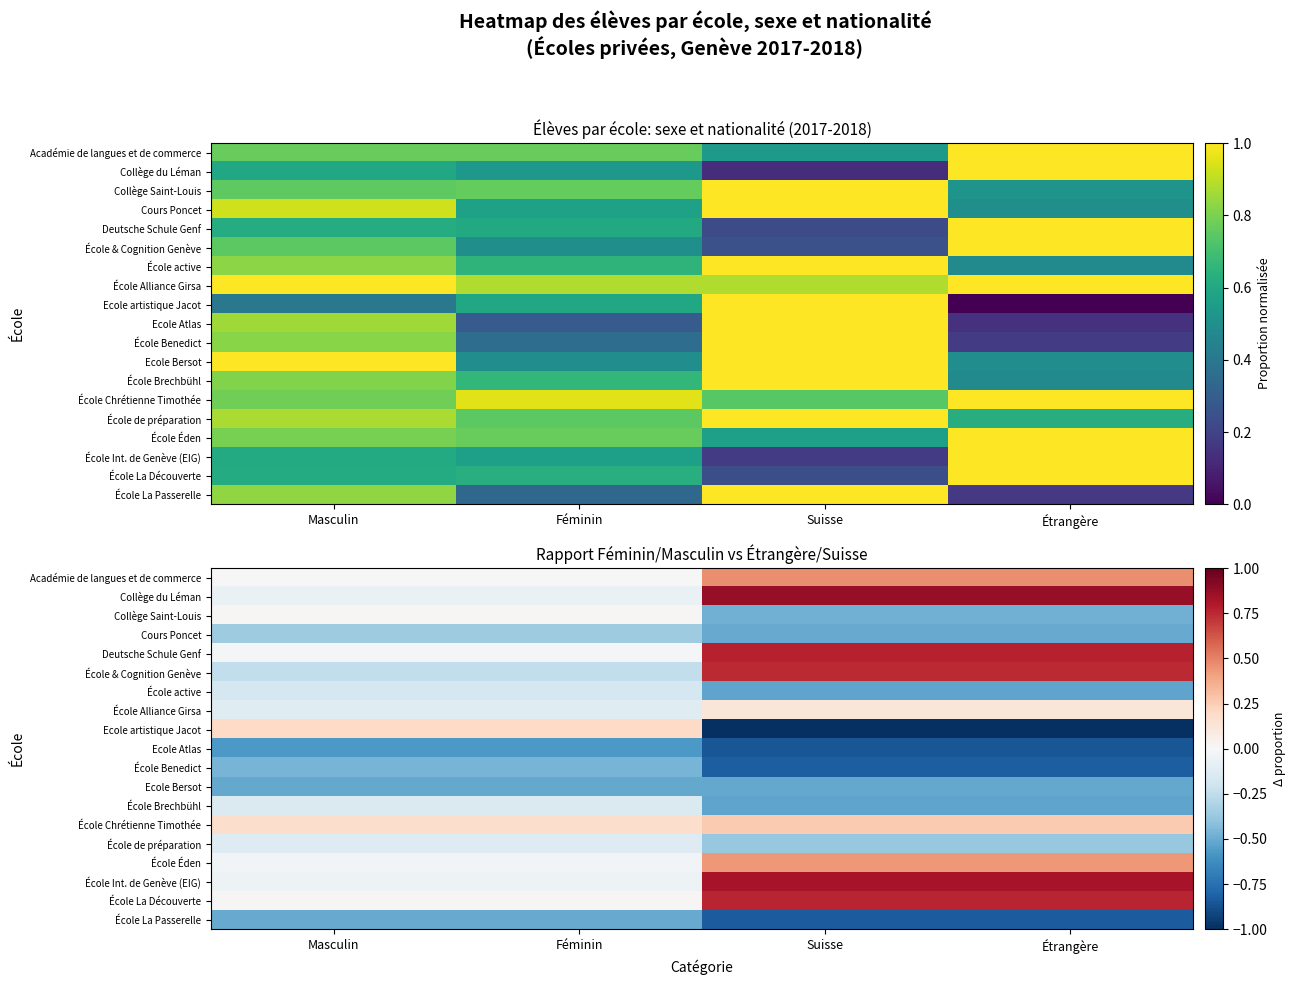

How many data points does each series have?

4